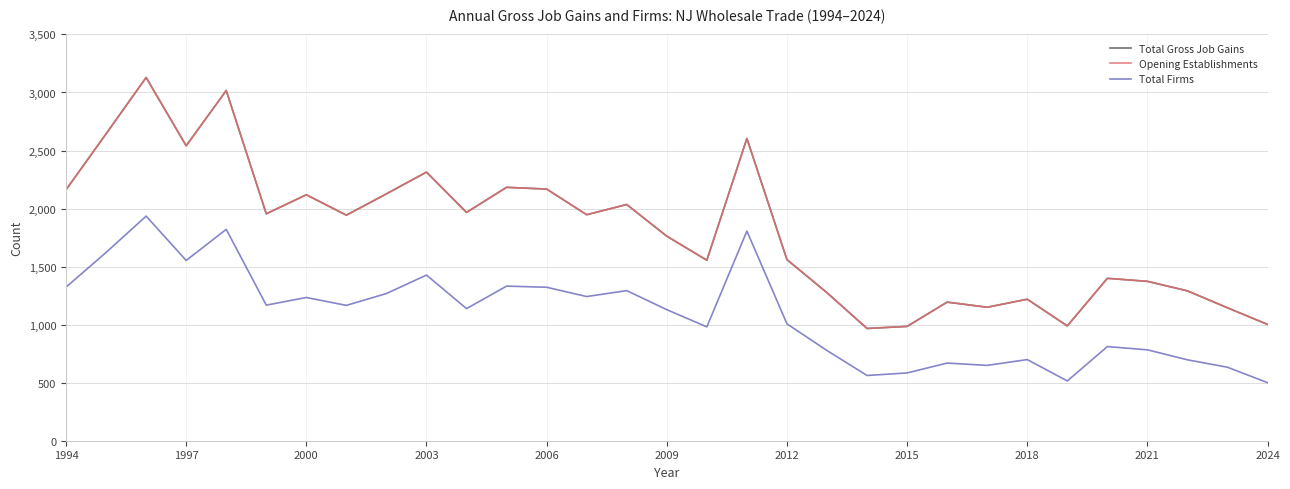

Does the chart have visible grid lines?

Yes